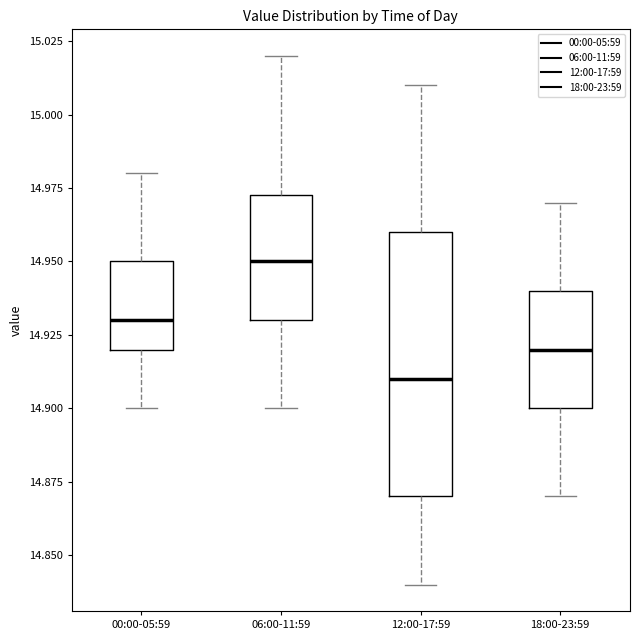

Reading left to right, transcribe this box plot: for each box, give where its median line is, the range the box spans, and where its two whiskers end, as read against the y-axis. The values are not printed on the chart, so give them approximately, as read against the axis.

00:00-05:59: median 14.930, box 14.920 to 14.950, whiskers 14.900 to 14.980
06:00-11:59: median 14.950, box 14.930 to 14.975, whiskers 14.900 to 15.020
12:00-17:59: median 14.910, box 14.870 to 14.960, whiskers 14.840 to 15.010
18:00-23:59: median 14.920, box 14.900 to 14.940, whiskers 14.870 to 14.970